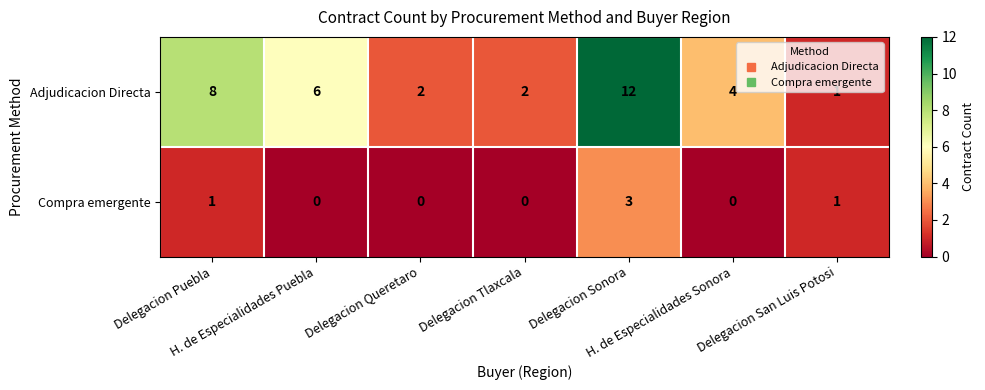

How many Compra emergente values are between 0 and 1?

6